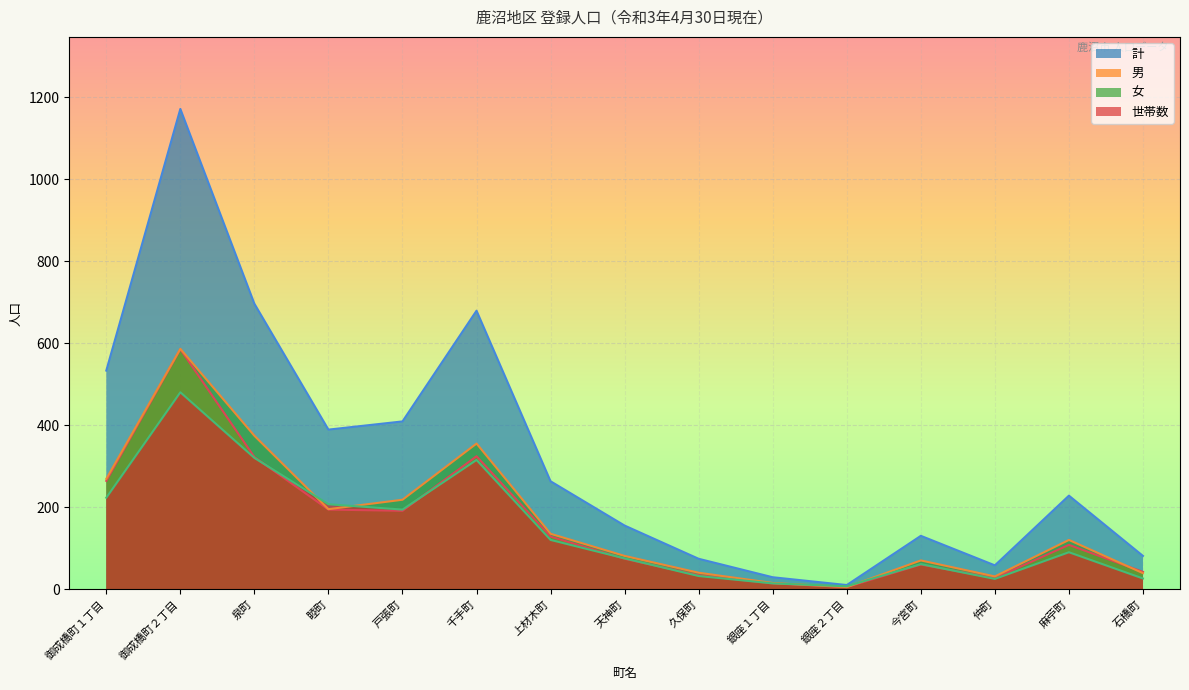

After their last crossing, which series has the higher values: 男 or 女?

男